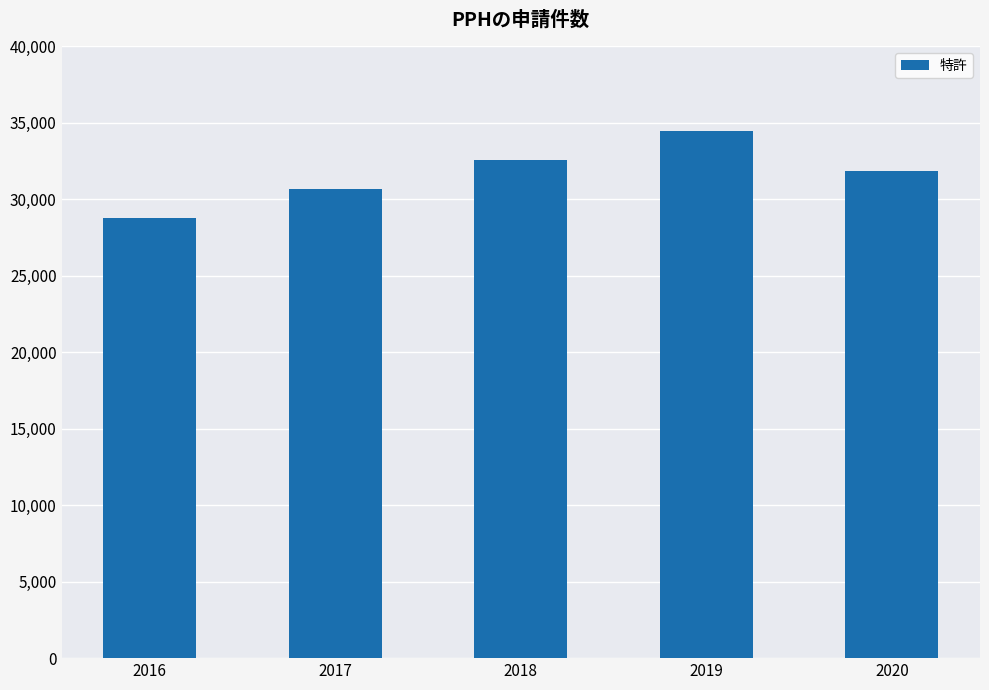

What is the minimum value shown in the chart?

28771